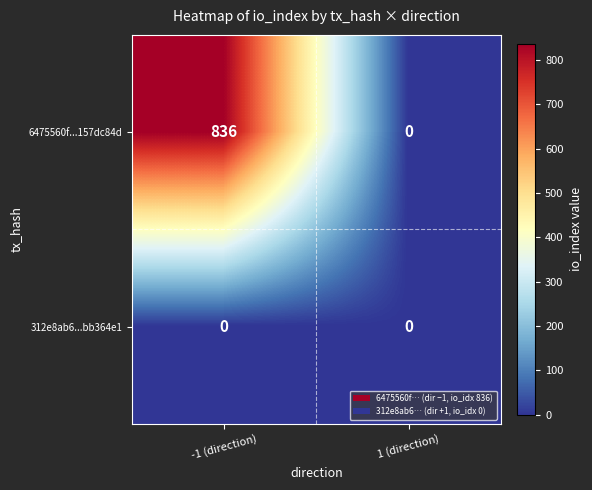

Between -1 (direction) and 1 (direction), which series saw the biggest shift?

6475560f...157dc84d